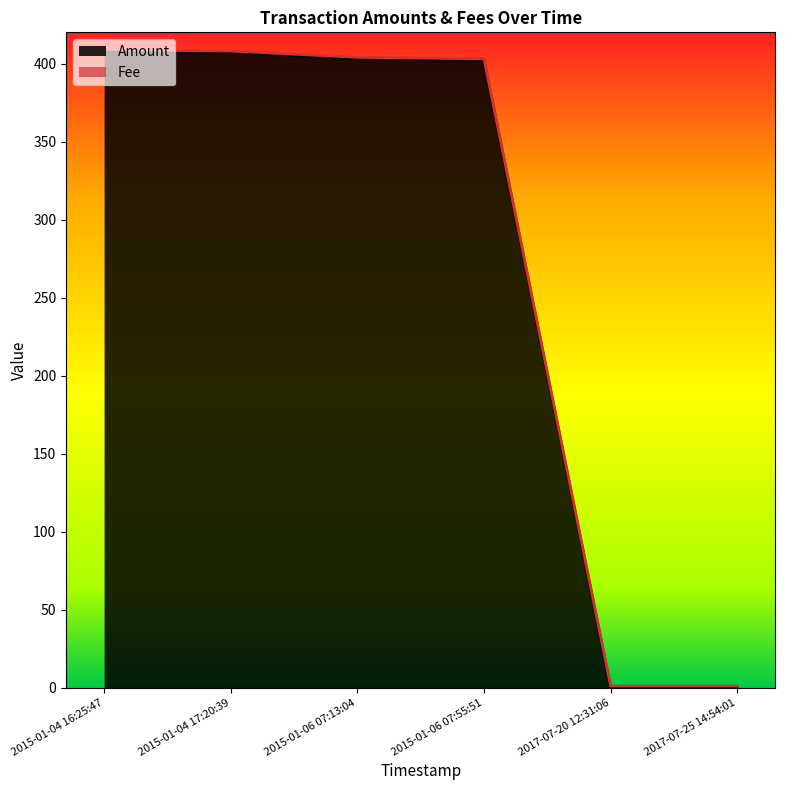

How many intersections are there between Fee and Amount?

1